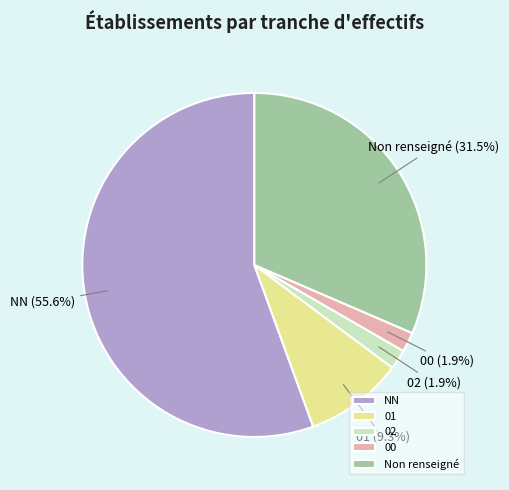

How many slices are in this pie chart?

5